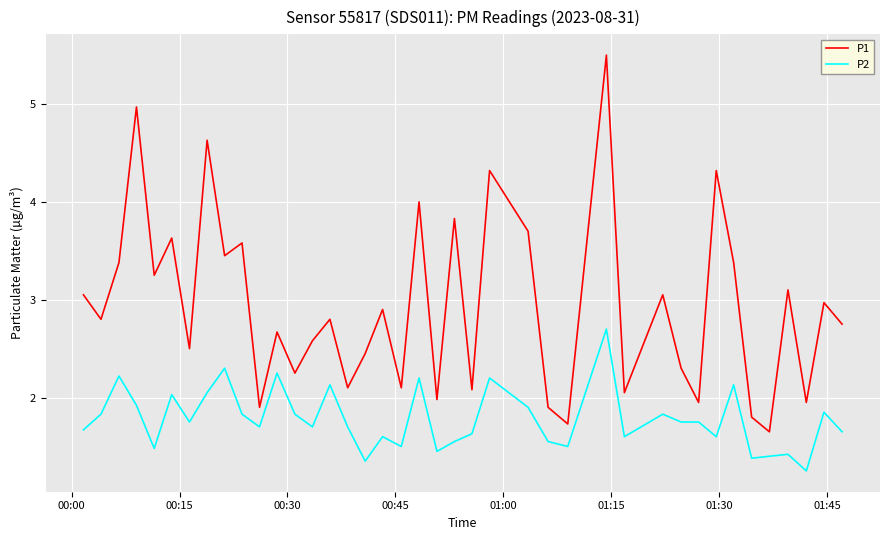

List the series in order of their overall mean, lowest first.

P2, P1